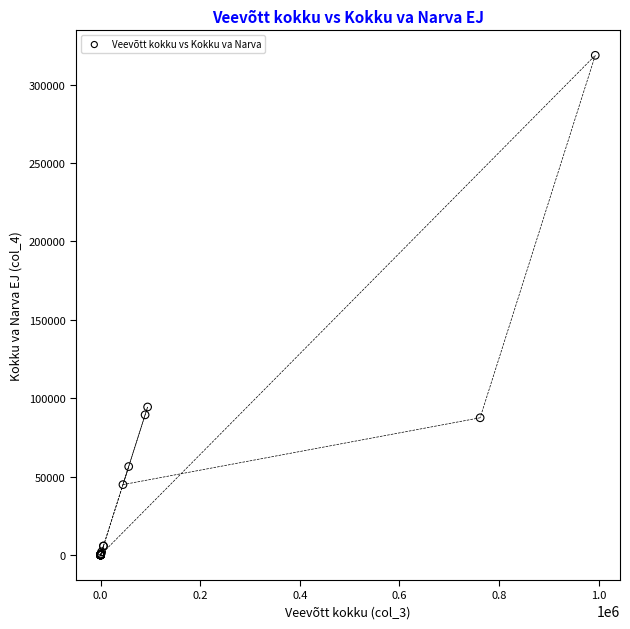

What Y value in the scatter plot is closest to 159345?

94427.4